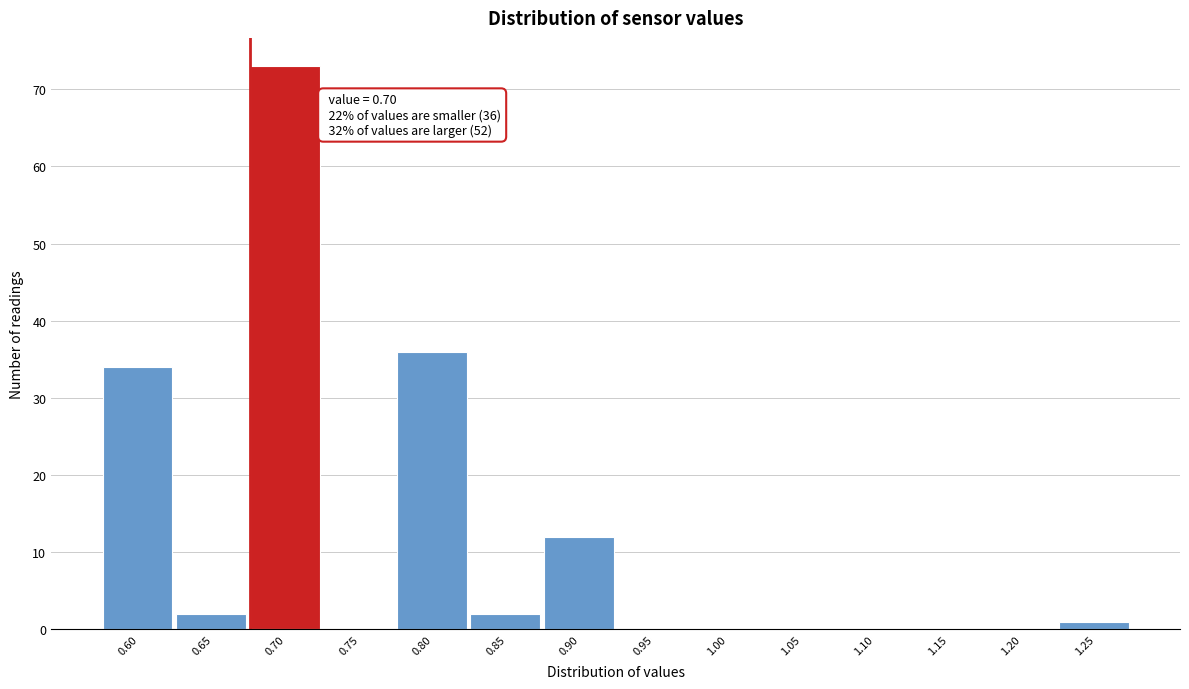

Reading left to right, transcribe all the data shown in this chart.

0.60=34	0.65=2	0.70=73	0.75=0	0.80=36	0.85=2	0.90=12	0.95=0	1.00=0	1.05=0	1.10=0	1.15=0	1.20=0	1.25=1